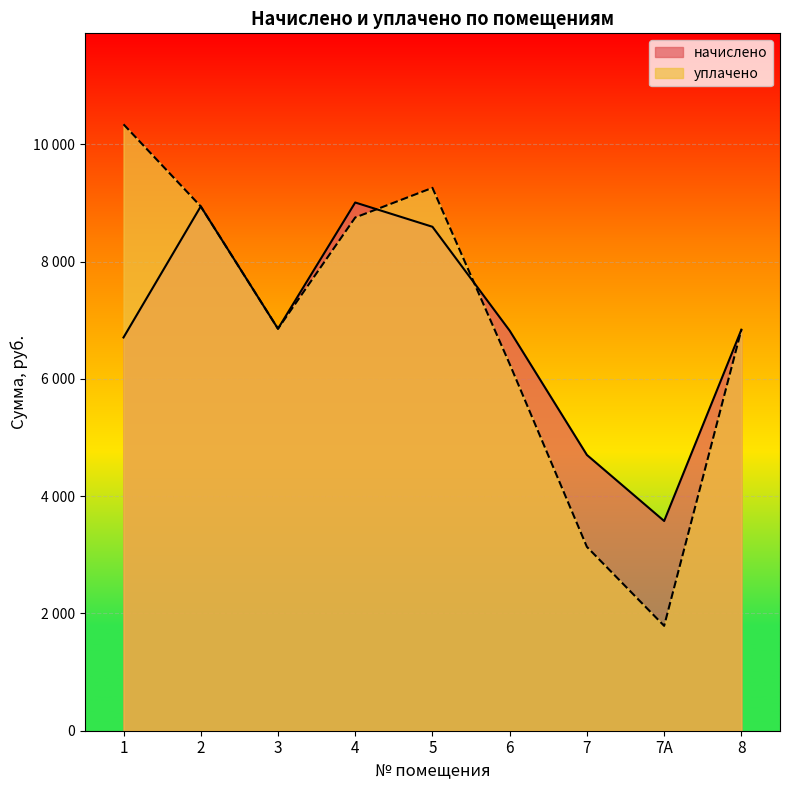

What are all the series names shown in the legend?

начислено, уплачено